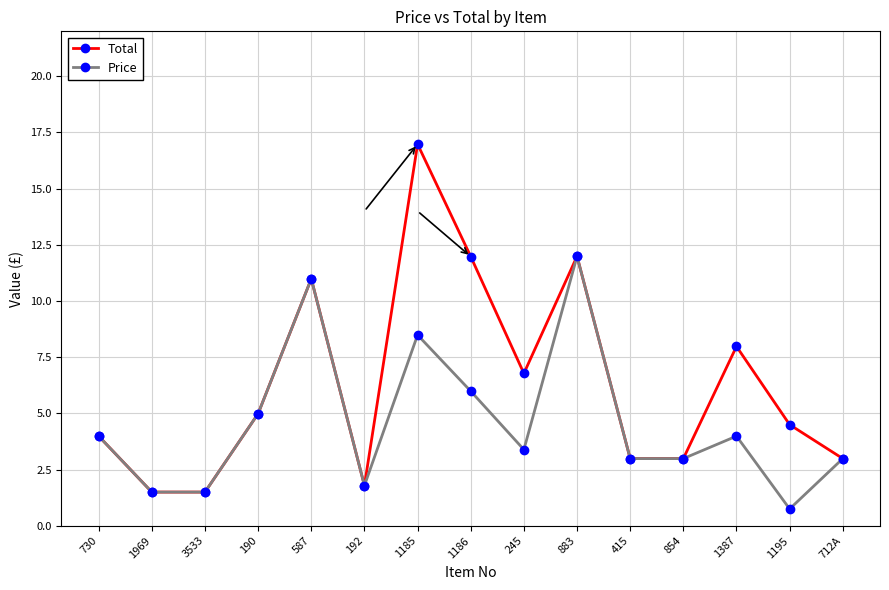

At which label does Total reach its peak?

1185